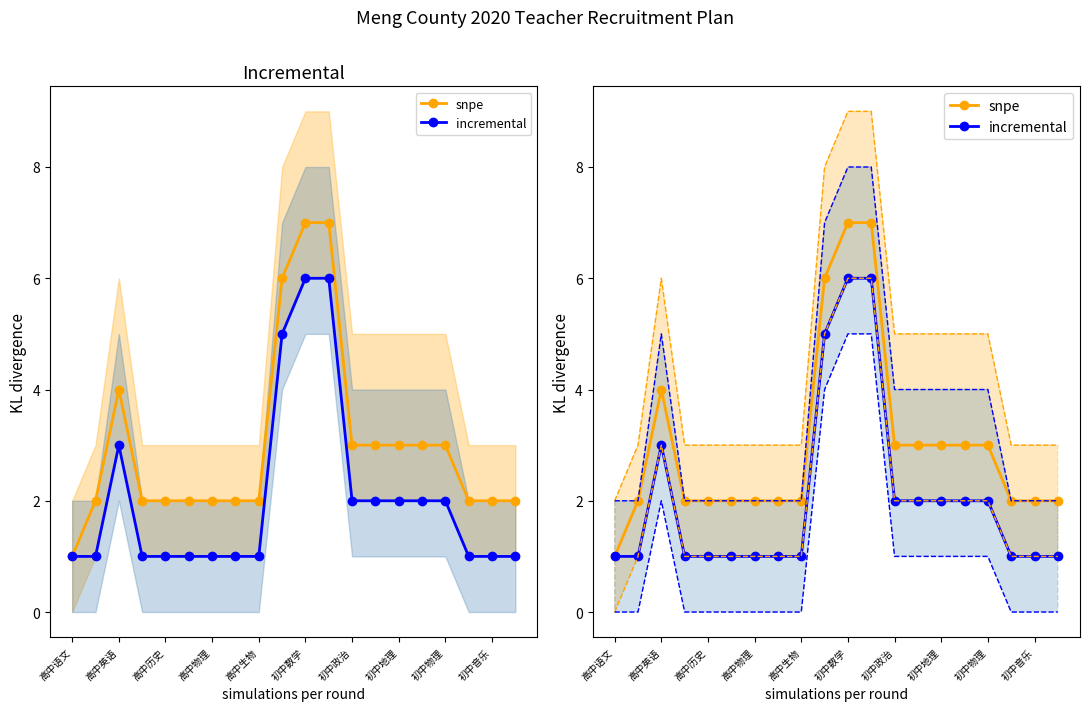

What is the average value of the incremental series?

2